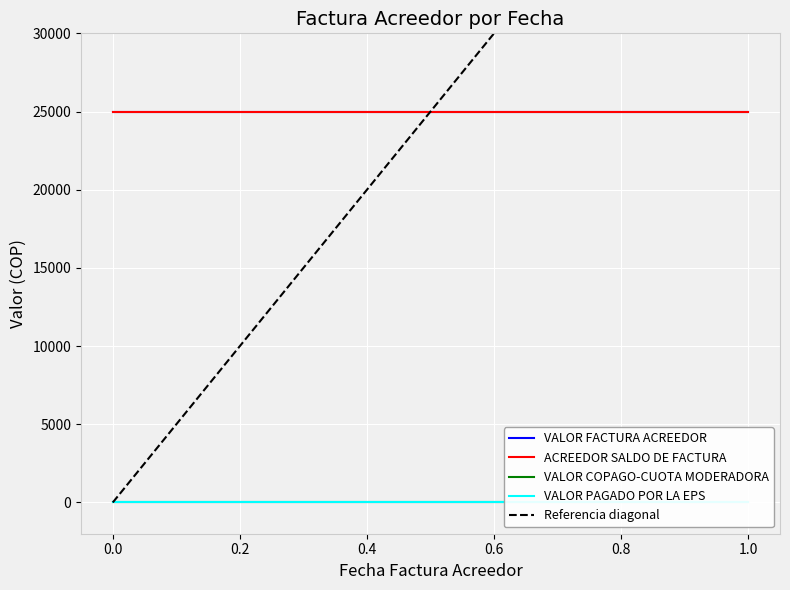

Between 0.0 and 1.0, which series saw the biggest shift?

Referencia diagonal